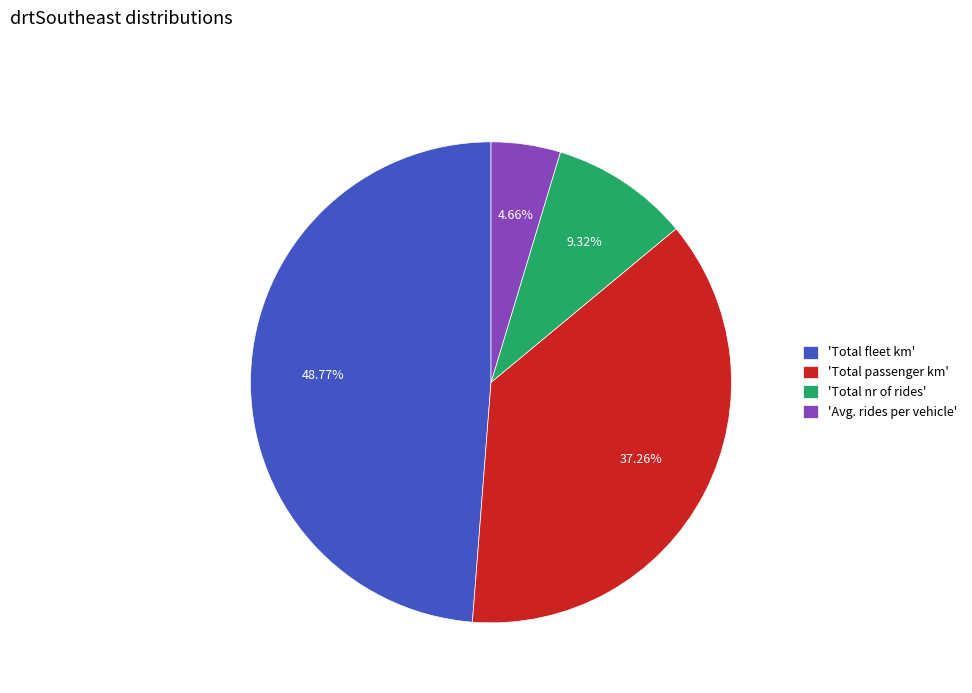

Is 'Total passenger km' the majority of the pie?

No